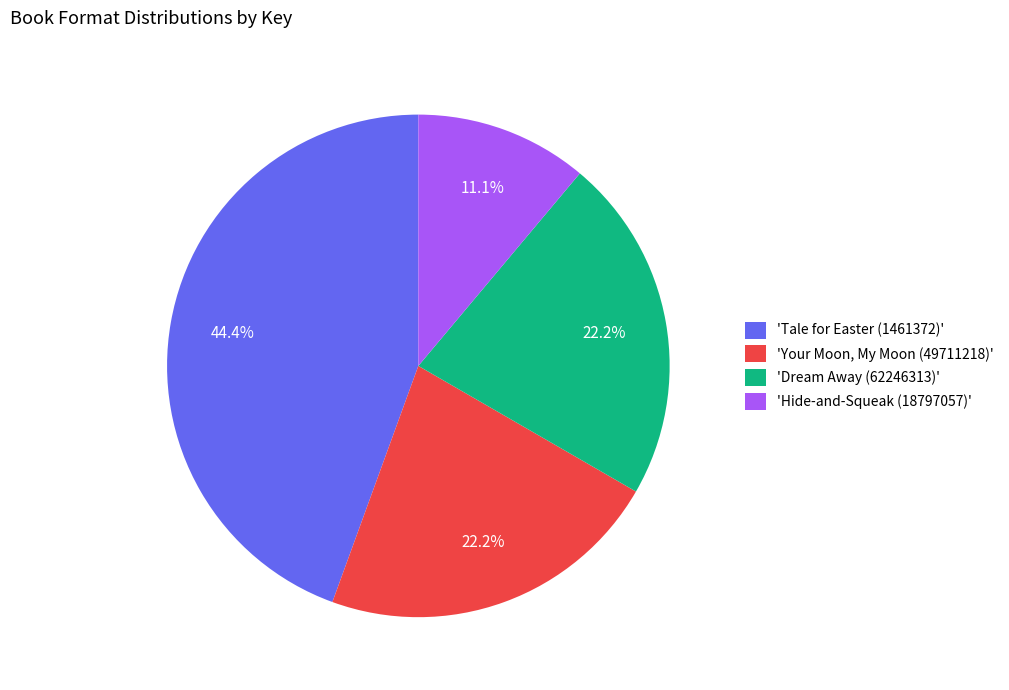

Approximately how many times larger is the value at 'Your Moon, My Moon (49711218)' compared to 'Dream Away (62246313)'?

1.0